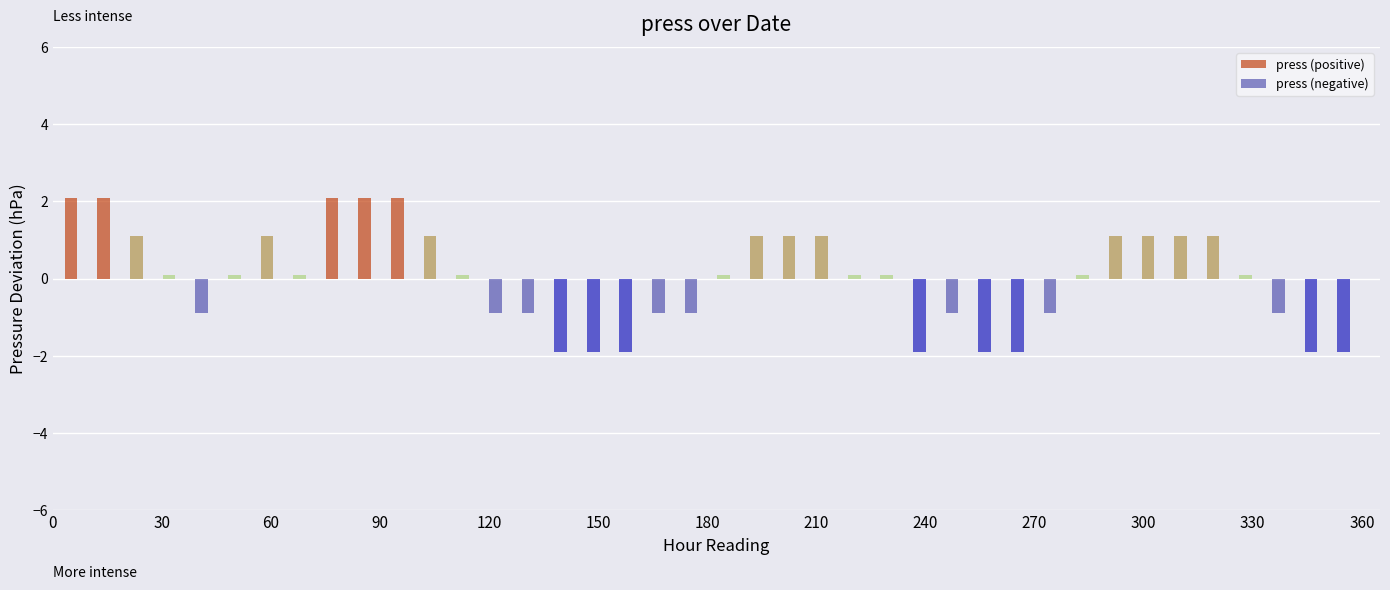

What is the ratio of the value at 10:00 to the value at 20:00?

1.0